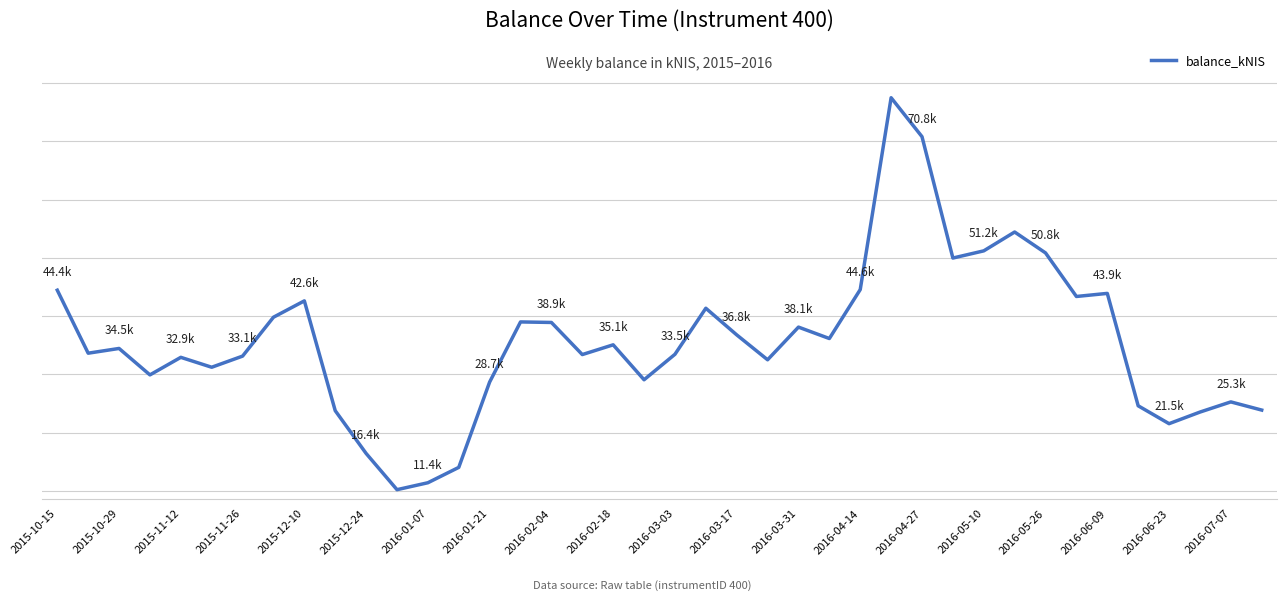

Does the chart have visible grid lines?

Yes